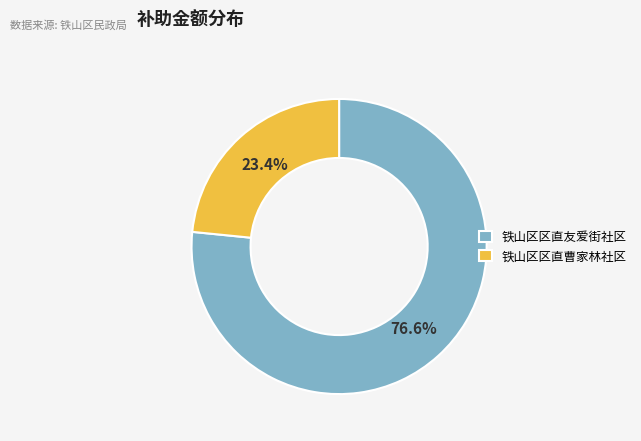

Is it true that 铁山区区直曹家林社区 is 29% of the pie?

False